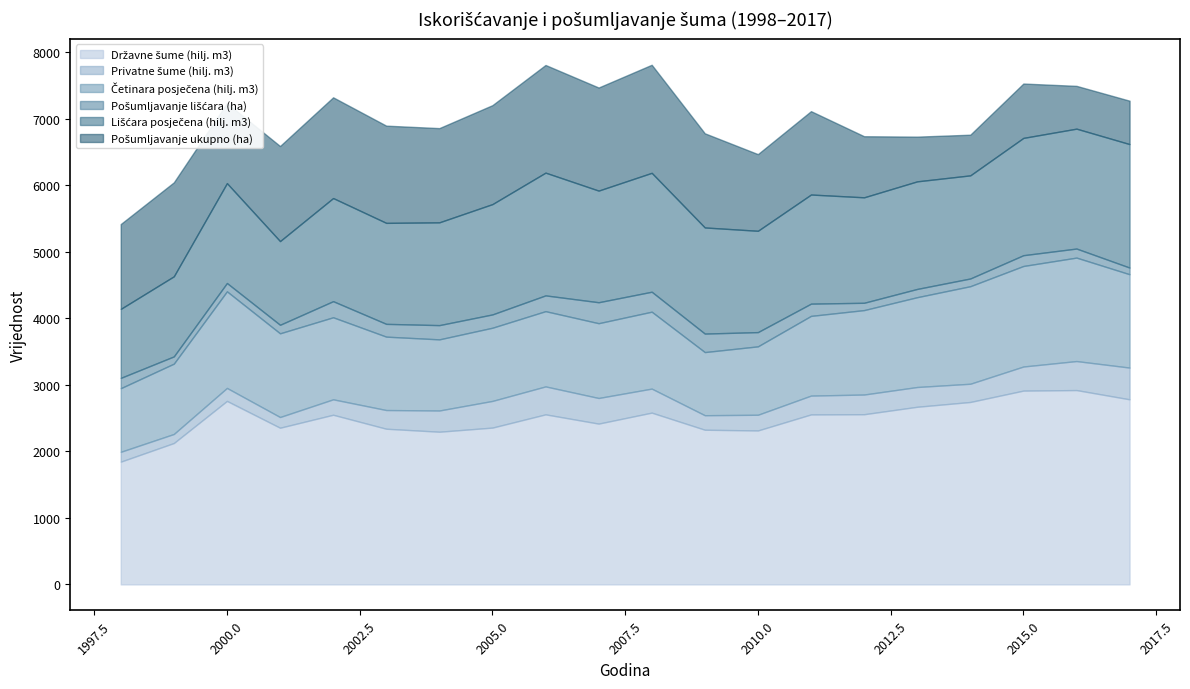

List the labels in order of Lišćara posječena (hilj. m3) value, smallest first.

1998, 1999, 2001, 2000, 2003, 2010, 2004, 2002, 2014, 2012, 2009, 2013, 2011, 2005, 2007, 2015, 2008, 2016, 2006, 2017